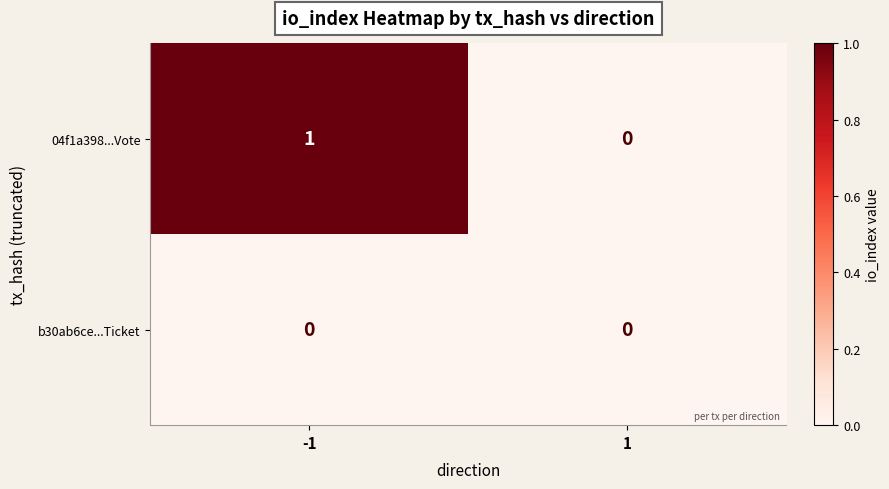

Rank the series by their average value, from highest to lowest.

04f1a398...Vote, b30ab6ce...Ticket